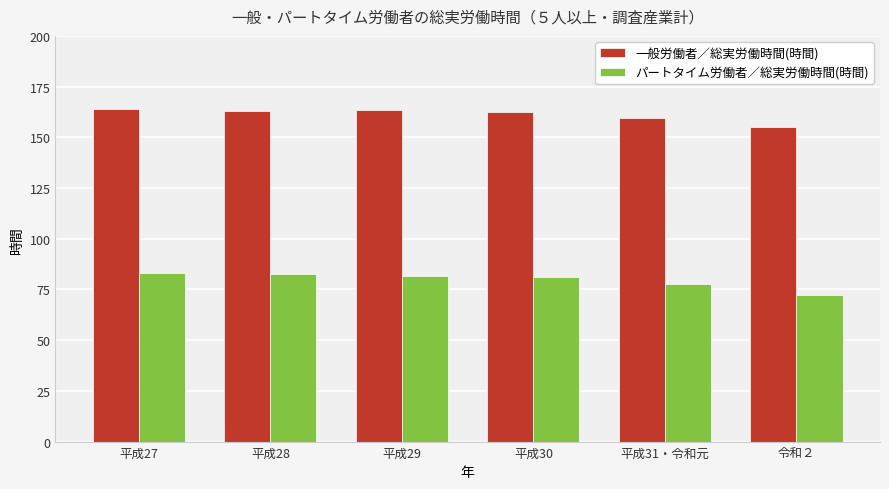

Rank the series by their average value, from lowest to highest.

パートタイム労働者／総実労働時間(時間), 一般労働者／総実労働時間(時間)